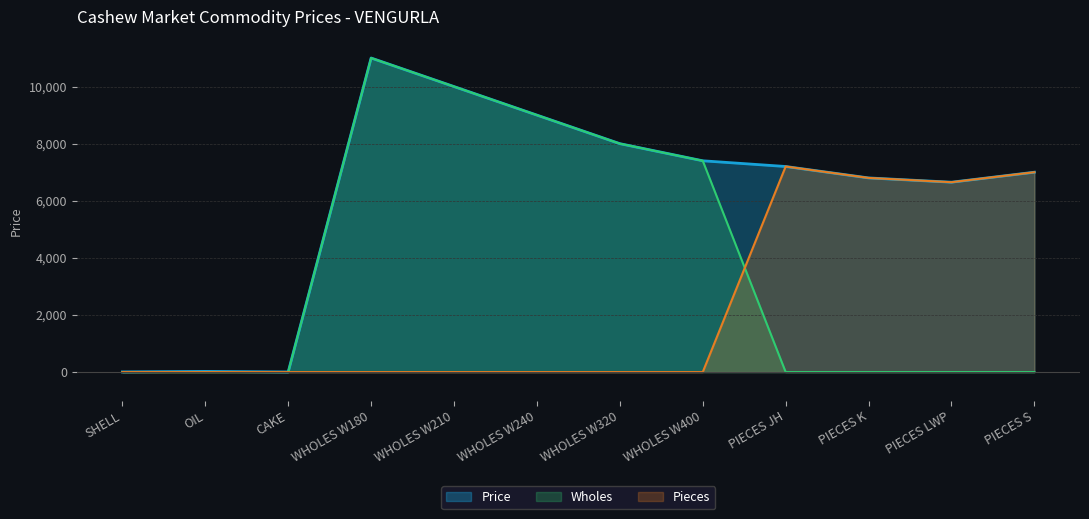

Between WHOLES W320 and WHOLES W240, which is larger?

WHOLES W240